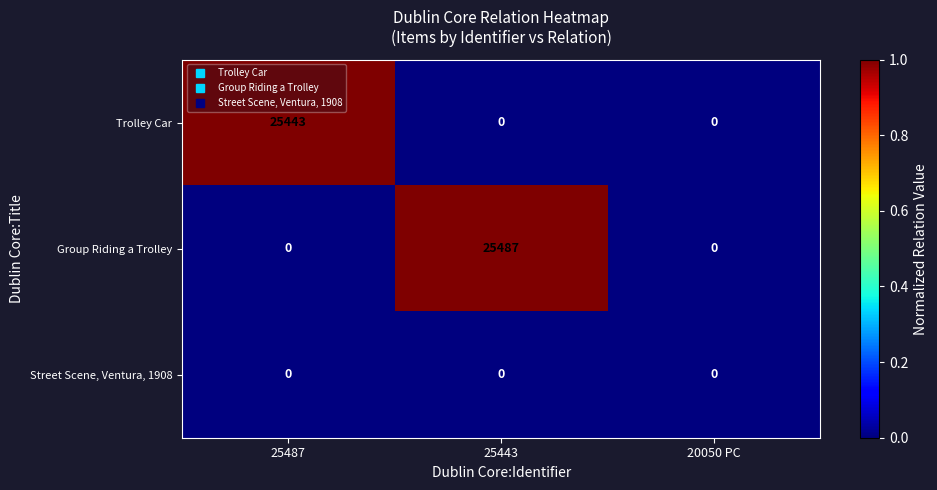

Reading left to right, what are all the values shown in this chart?

Trolley Car: 25443	0	0
Group Riding a Trolley: 0	25487	0
Street Scene, Ventura, 1908: 0	0	0